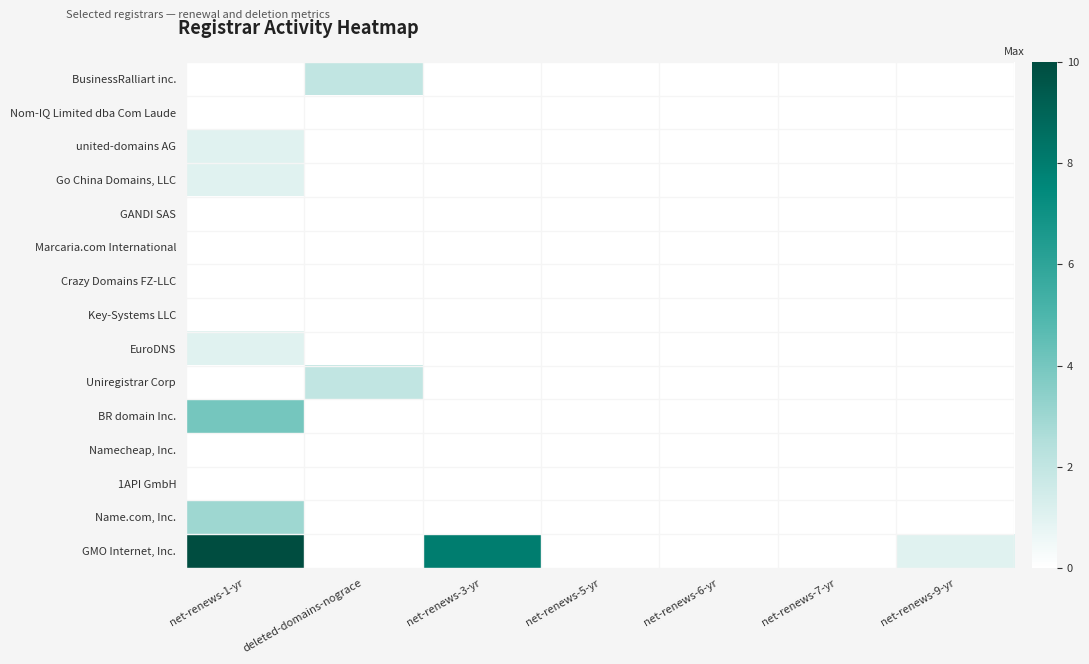

Count the number of categories in the chart.

7